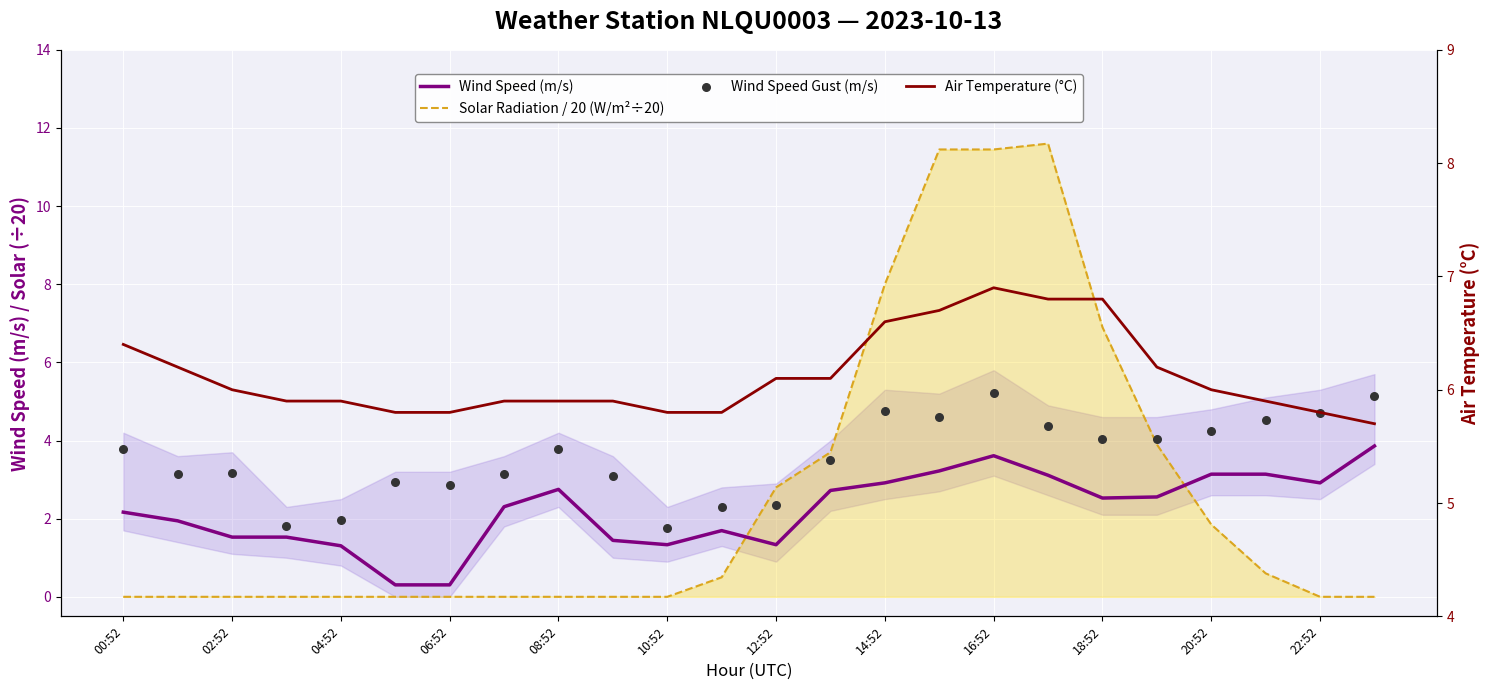

What is the total value across all series at 06:52?

9.2